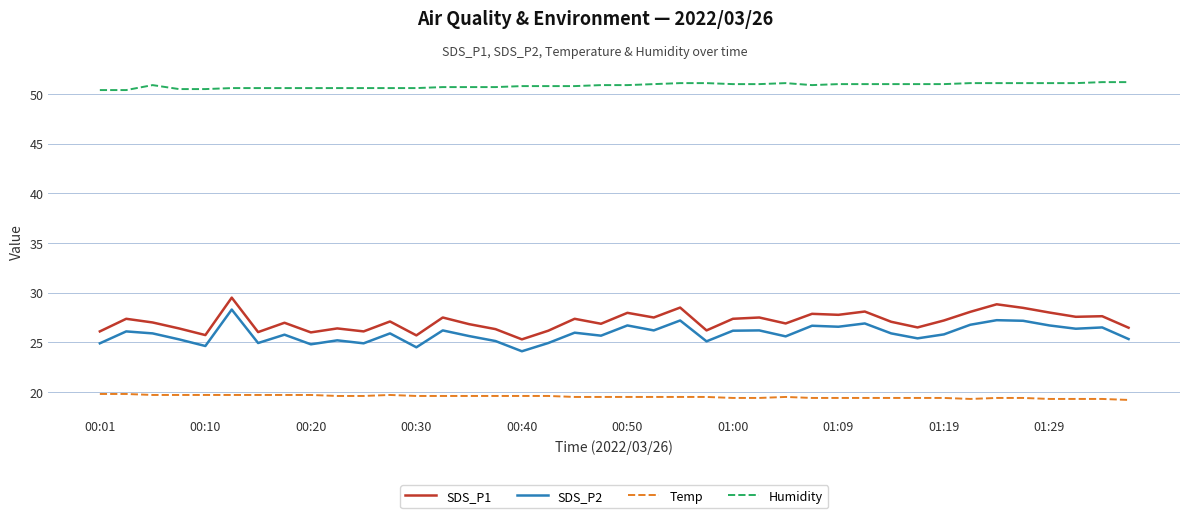

In SDS_P2, how many points are lower than both neighbors (excluding endpoints)?

13